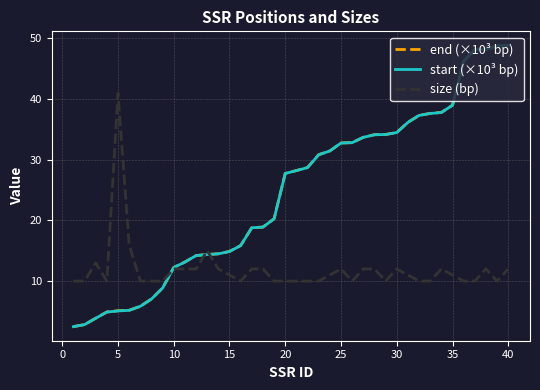

What is the smallest value displayed?

2.5